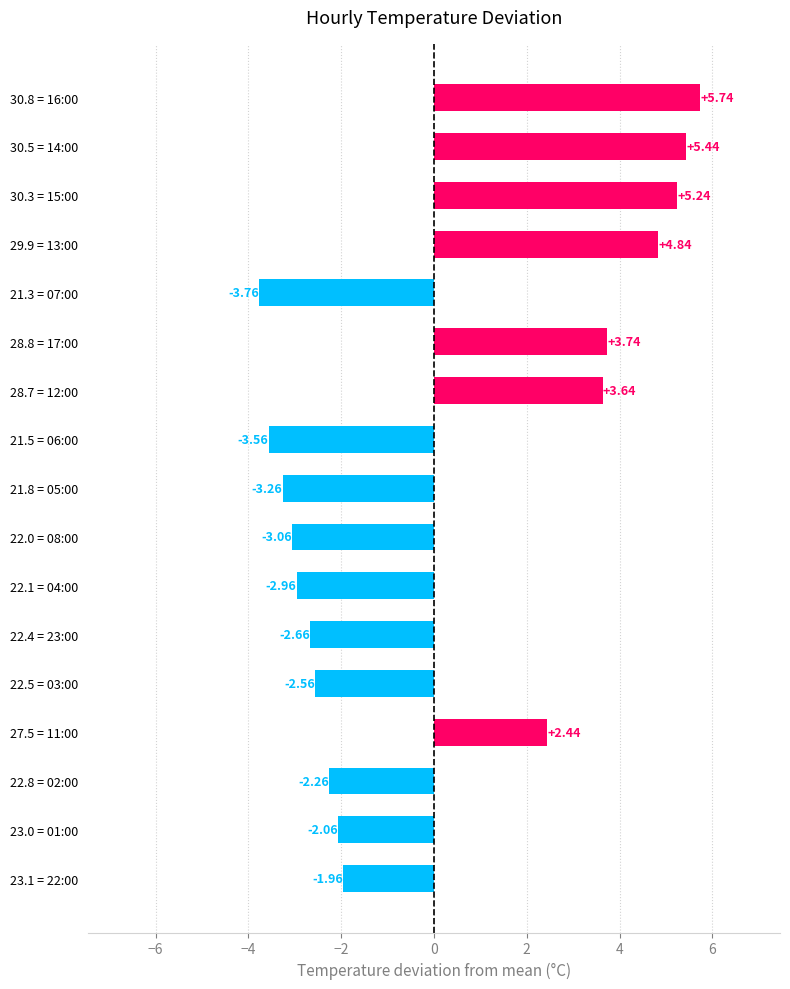

What is the change in value from 27.5 = 11:00 to 28.8 = 17:00?

+1.3